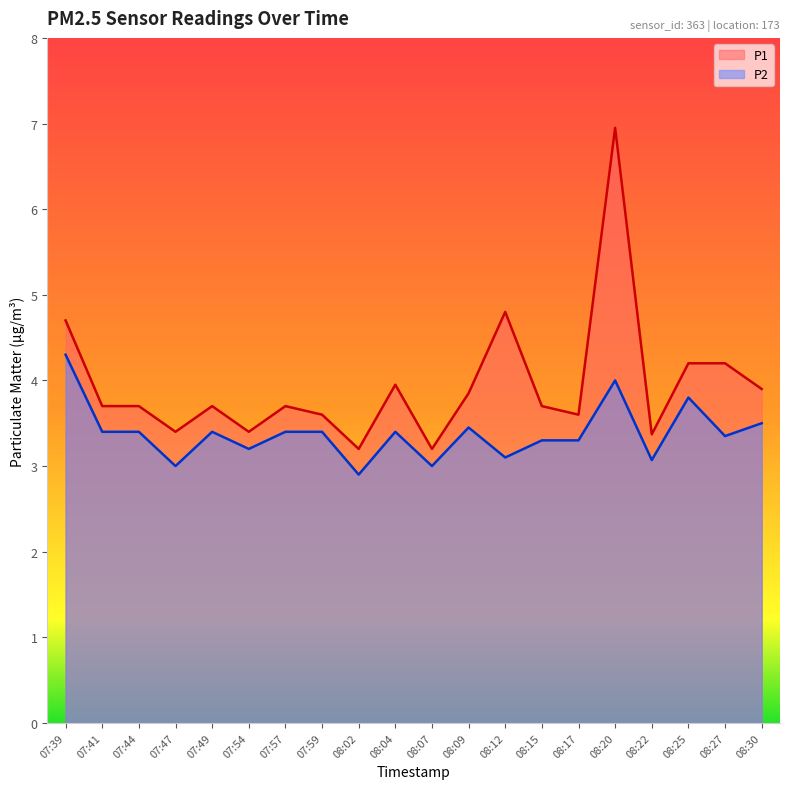

What are all the series names shown in the legend?

P1, P2